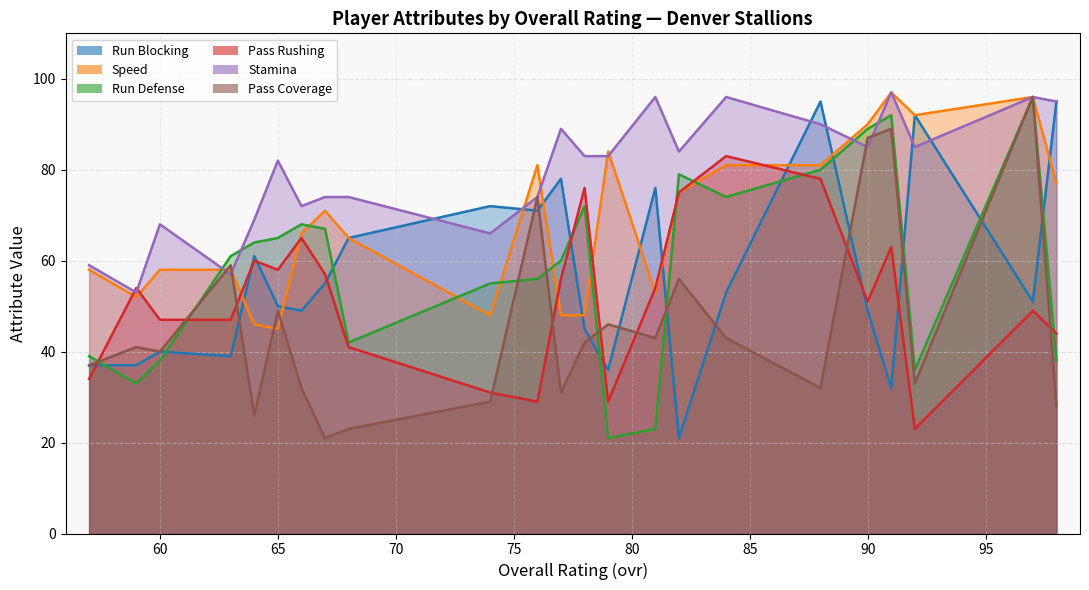

Reading left to right, extract all data points from this chart.

run_blocking: 57=37	59=37	60=40	63=39	64=61	65=50	66=49	67=55	68=65	74=72	76=71	77=78	78=45	79=36	81=76	82=21	84=53	88=95	90=49	91=32	92=92	97=51	98=95
speed: 57=58	59=52	60=58	63=58	64=46	65=45	66=66	67=71	68=65	74=48	76=81	77=48	78=48	79=84	81=53	82=75	84=81	88=81	90=90	91=97	92=92	97=96	98=77
run_defense: 57=39	59=33	60=38	63=61	64=64	65=65	66=68	67=67	68=42	74=55	76=56	77=60	78=72	79=21	81=23	82=79	84=74	88=80	90=89	91=92	92=36	97=96	98=38
pass_rushing: 57=34	59=54	60=47	63=47	64=60	65=58	66=65	67=57	68=41	74=31	76=29	77=56	78=76	79=29	81=54	82=75	84=83	88=78	90=51	91=63	92=23	97=49	98=44
stamina: 57=59	59=53	60=68	63=57	64=69	65=82	66=72	67=74	68=74	74=66	76=74	77=89	78=83	79=83	81=96	82=84	84=96	88=90	90=85	91=97	92=85	97=96	98=95
pass_coverage: 57=37	59=41	60=40	63=59	64=26	65=49	66=32	67=21	68=23	74=29	76=74	77=31	78=42	79=46	81=43	82=56	84=43	88=32	90=87	91=89	92=33	97=96	98=28